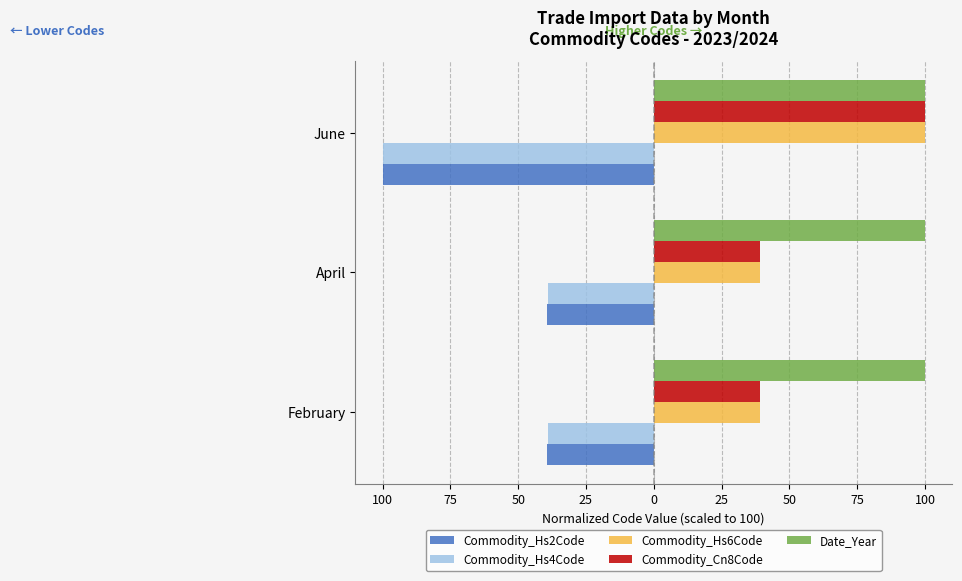

What is the difference between the maximum and second lowest values in the Commodity_Cn8Code series?

60.9